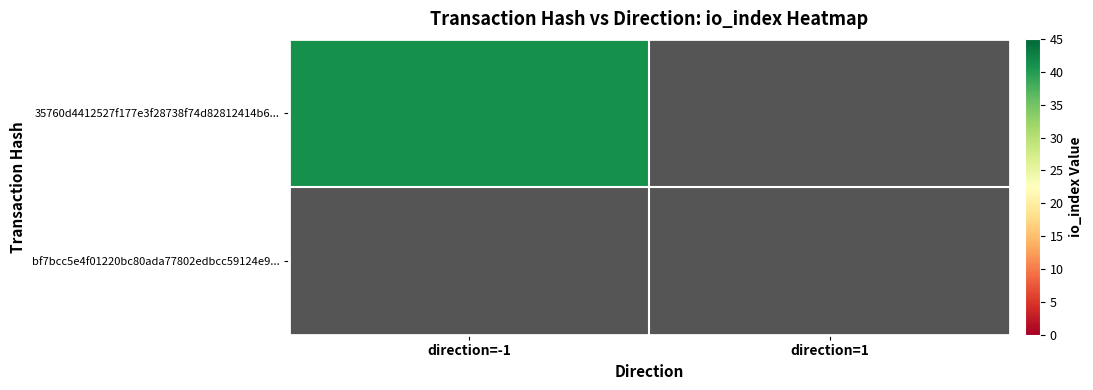

What is the greatest value displayed?

41.0